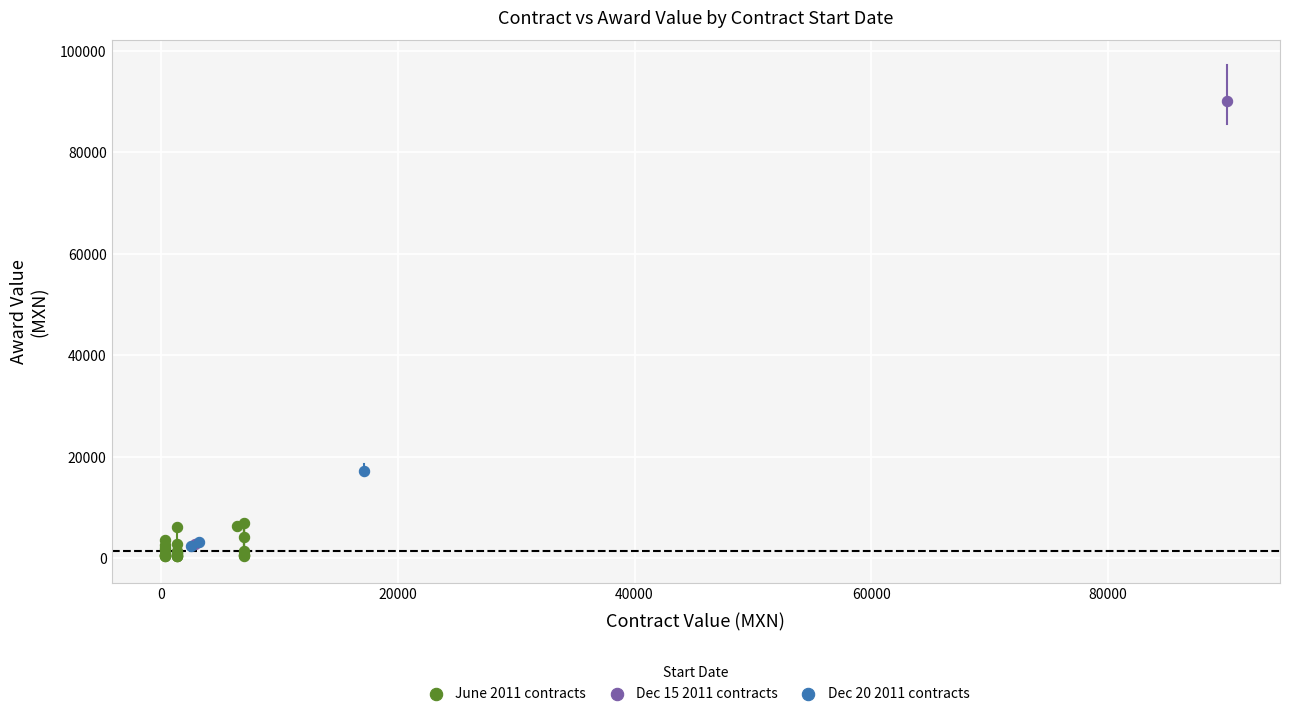

Which series has the largest Y range (max minus min)?

Dec 15 2011 contracts